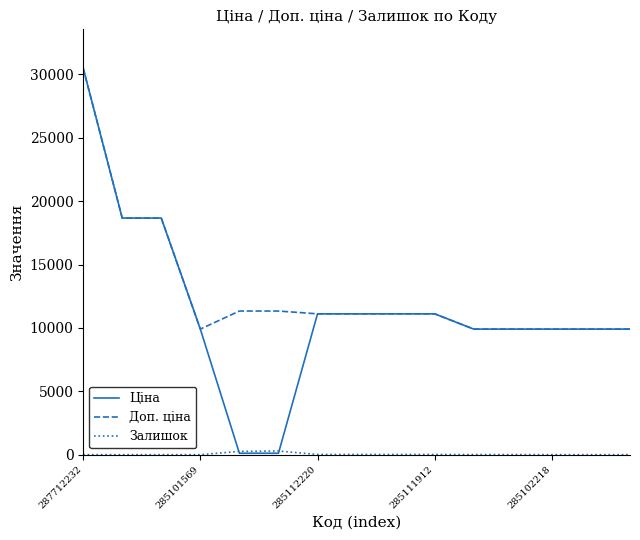

Which series has the largest total across all categories?

Доп. ціна